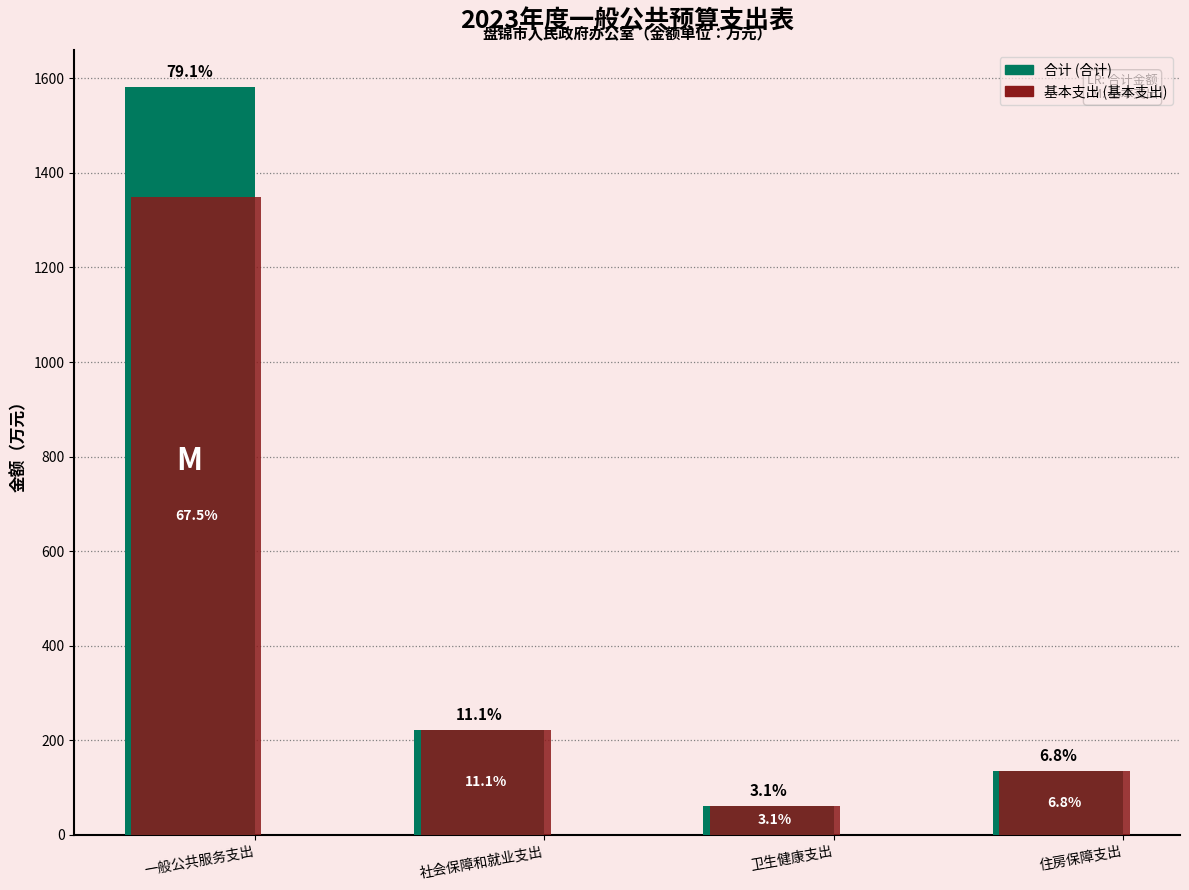

Are the bars grouped side by side (vs. stacked)?

Yes